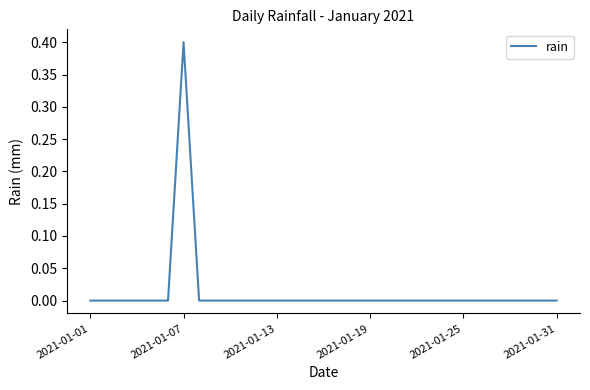

Reading left to right, what are all the values shown in this chart?

0.0	0.0	0.0	0.0	0.0	0.0	0.4	0.0	0.0	0.0	0.0	0.0	0.0	0.0	0.0	0.0	0.0	0.0	0.0	0.0	0.0	0.0	0.0	0.0	0.0	0.0	0.0	0.0	0.0	0.0	0.0